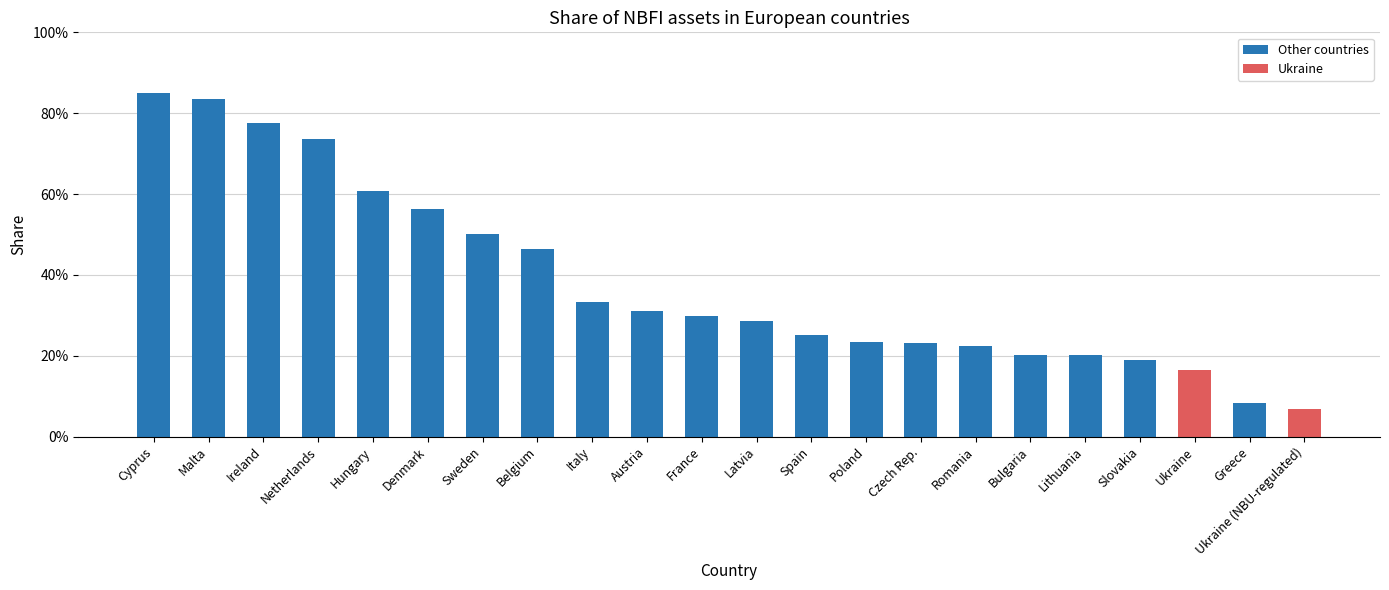

Does the chart contain any negative values?

No